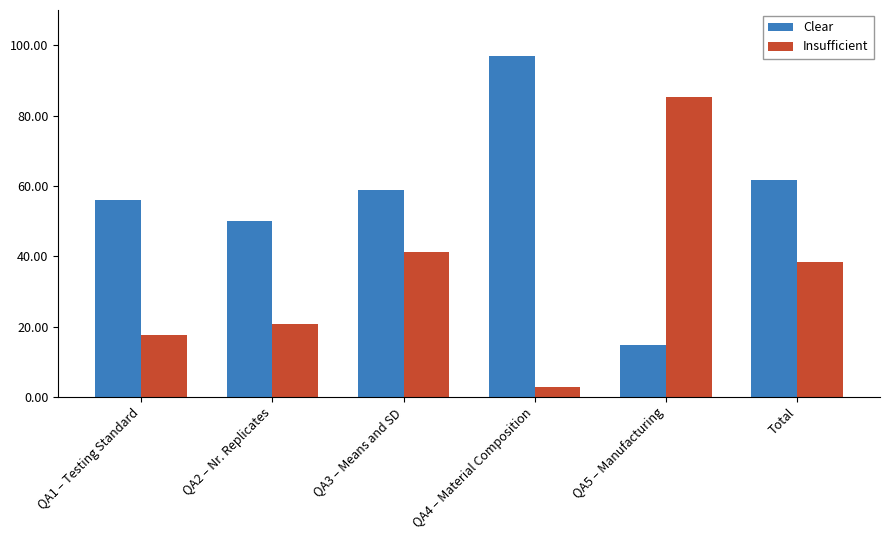

What is the label of the 4th bar from the left?

QA4 – Material Composition